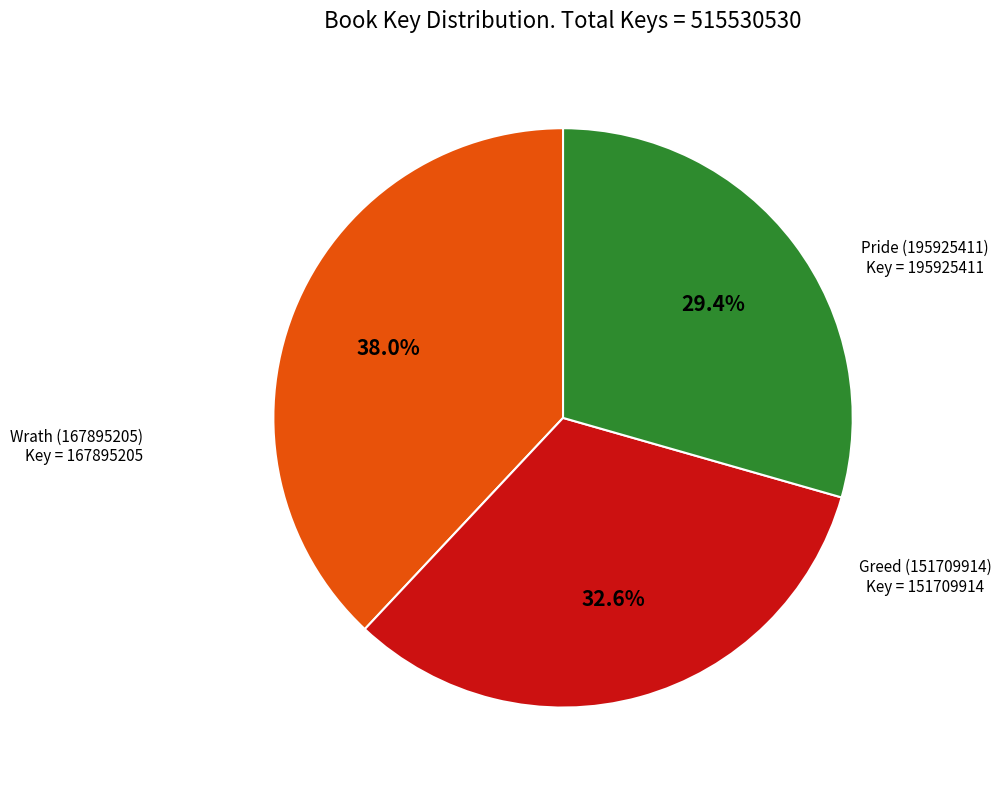

Is there a majority slice in this chart?

No